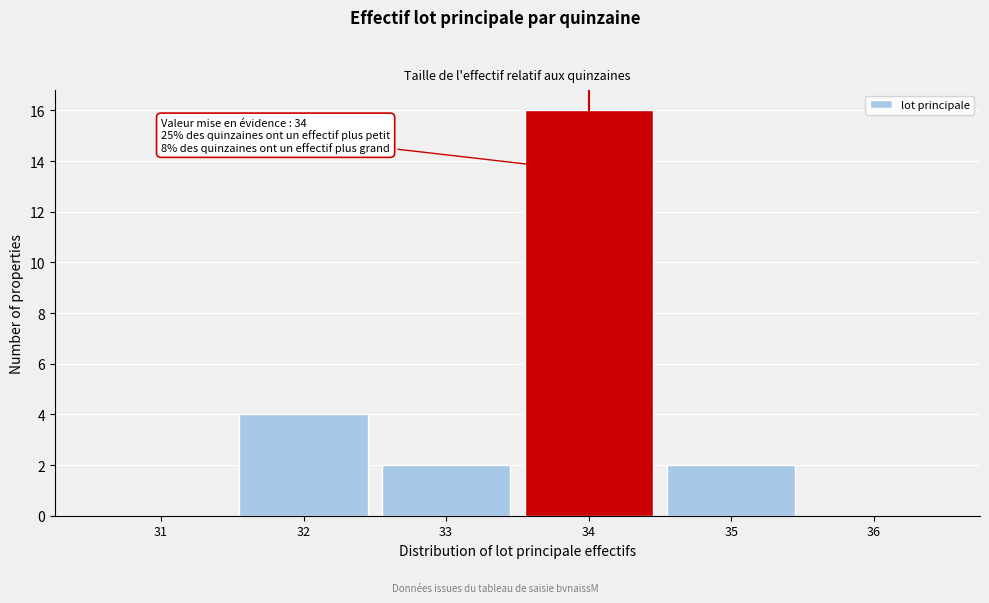

Reading right to left, extract all data points from this chart.

36=0	35=2	34=16	33=2	32=4	31=0